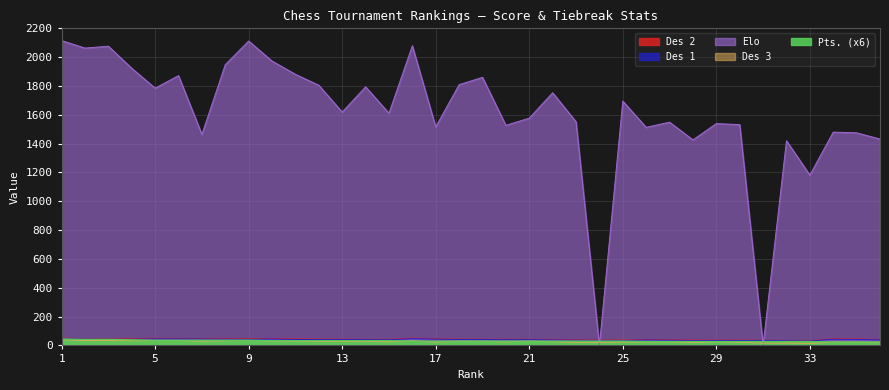

List the series in order of their peak value, highest first.

Elo, Des 2, Des 1, Pts., Des 3